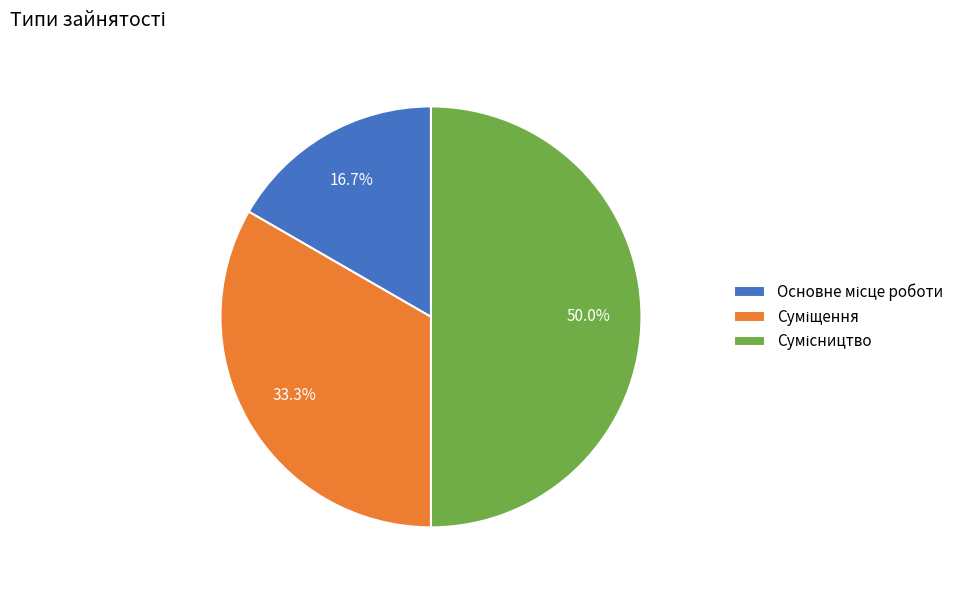

To the nearest percent, what is the difference between the Суміщення and Основне місце роботи slice percentages?

17%